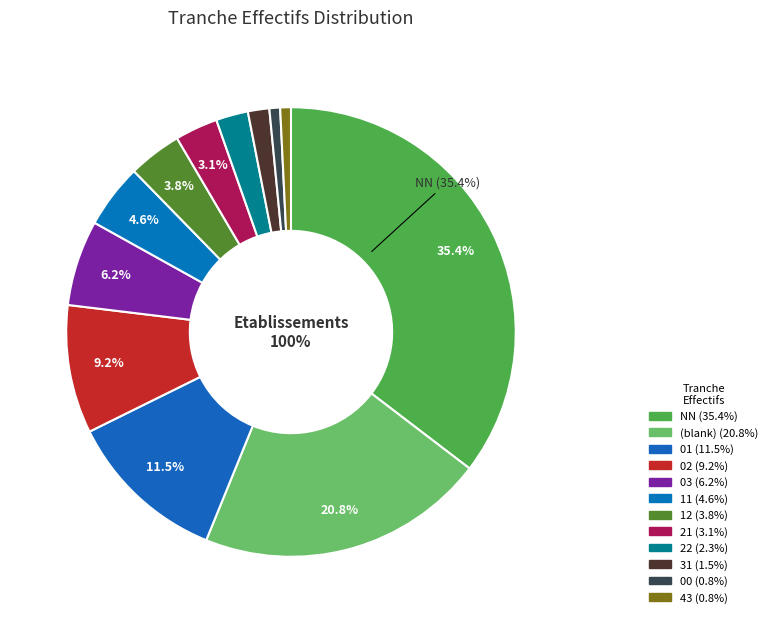

How many slices are in this pie chart?

12